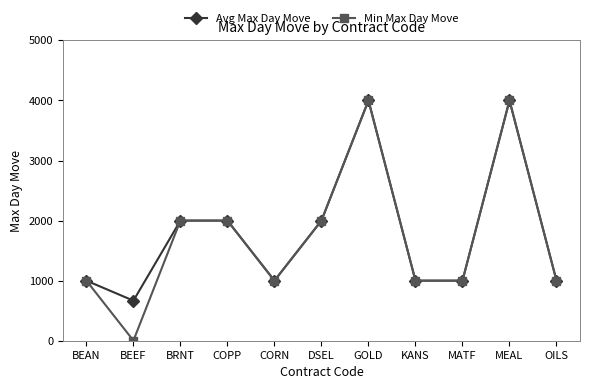

What are all the series names shown in the legend?

Avg Max Day Move, Min Max Day Move